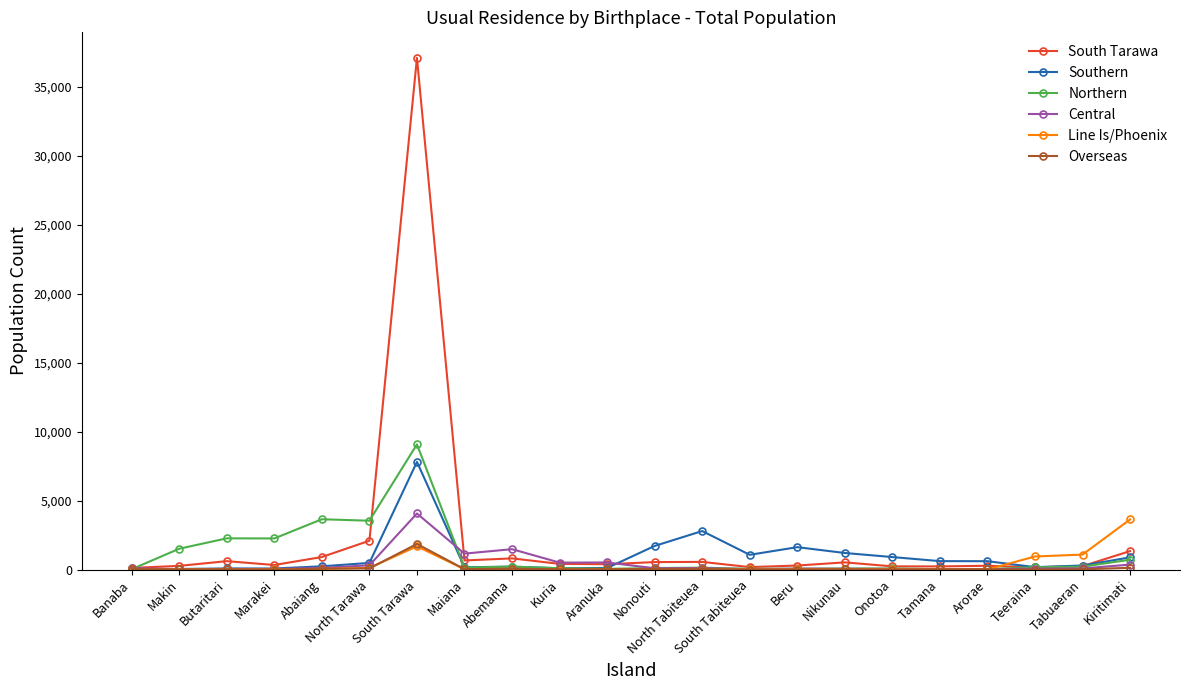

Rank the series by their maximum value, from highest to lowest.

South Tarawa, Northern, Southern, Central, Line Is/Phoenix, Overseas